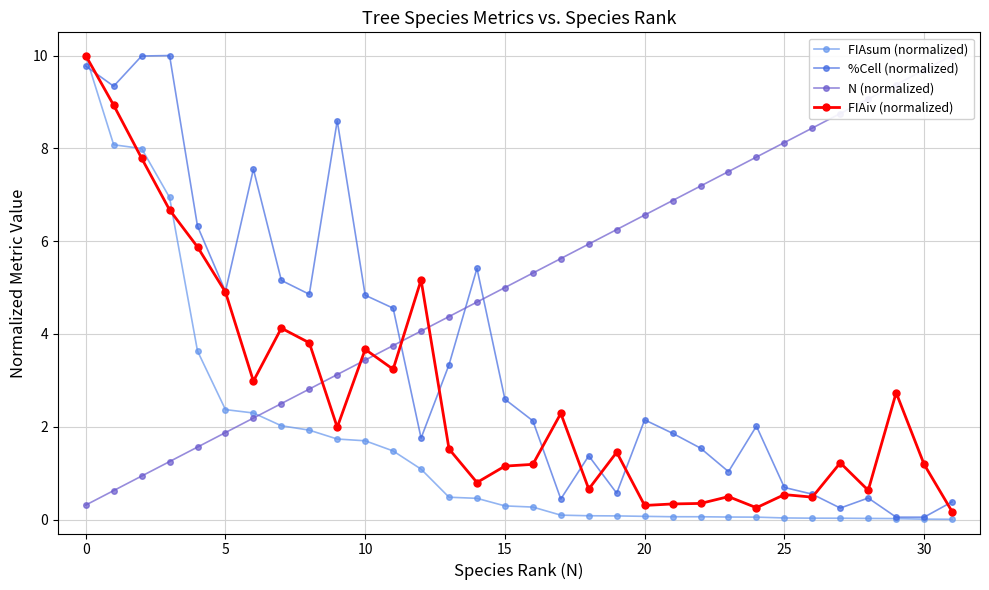

What is the difference between the maximum and minimum values in the FIAsum (normalized) series?

10.0